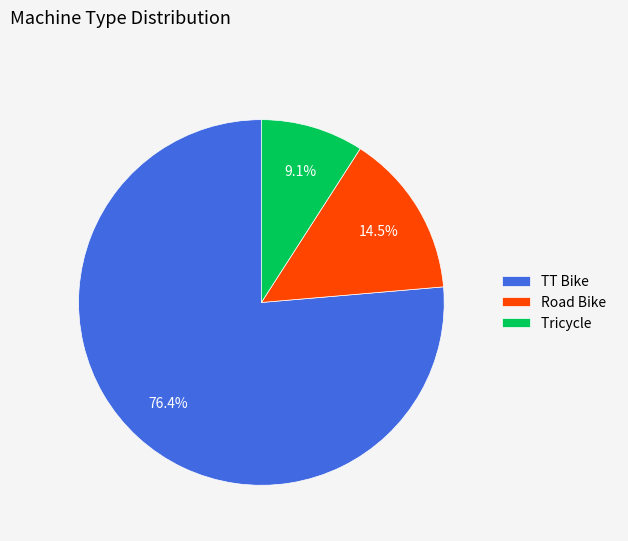

What is the total percentage of Tricycle and TT Bike?

85.5%